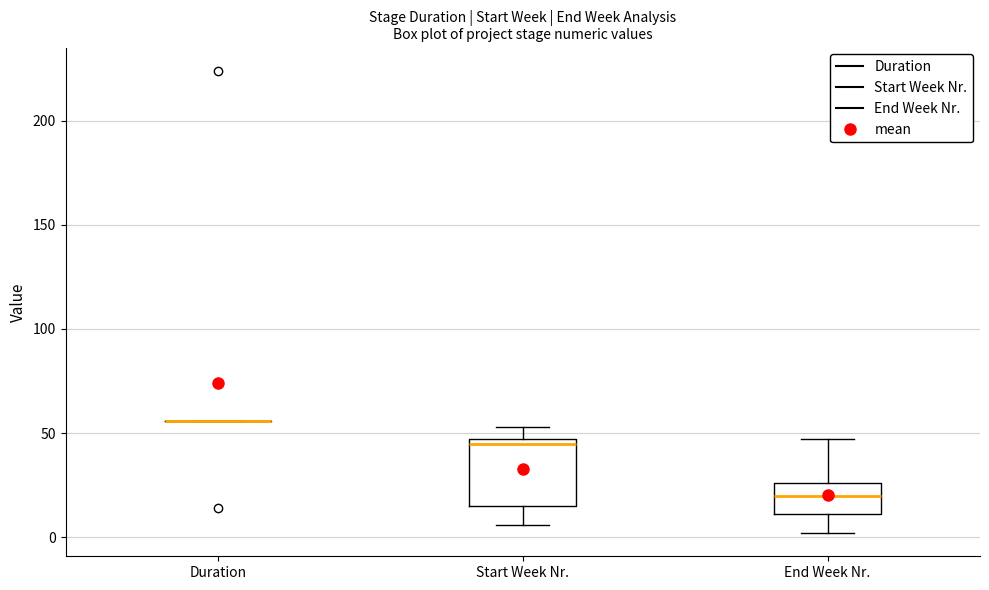

Reading left to right, read every box against the y-axis: the position of its median line, the range the box covers, and the ends of its whiskers. The values are not printed on the chart, so give them approximately, as read against the axis.

Duration: box collapsed to a line at 55, whiskers 55 to 55
Start Week Nr.: median 45 (just below the box's upper edge), box 15 to 45, whiskers 5 to 55
End Week Nr.: median 20, box 10 to 25, whiskers 0 to 45